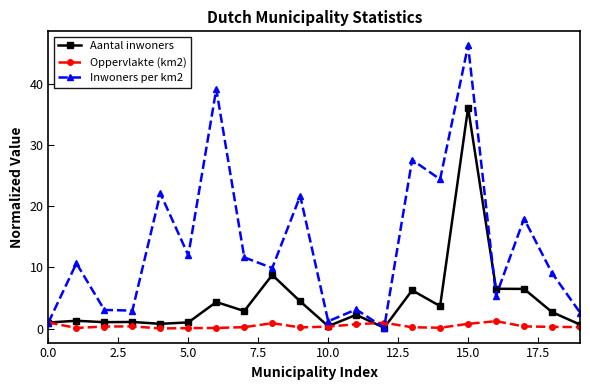

True or false: Oppervlakte (km2) has more than 0 interior local peaks.

True